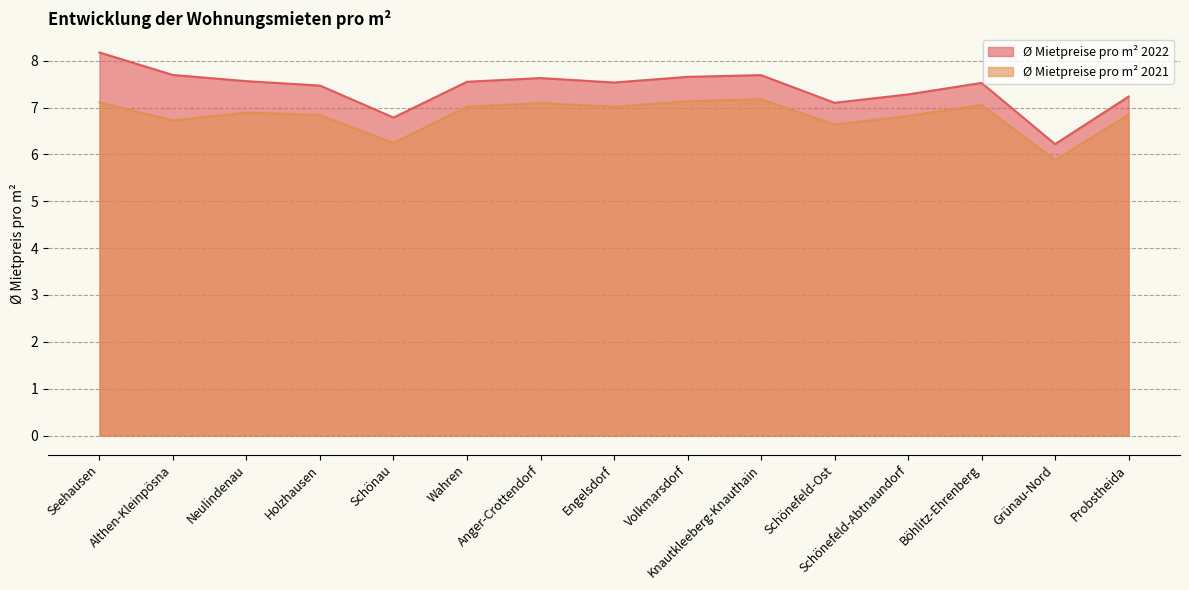

What is the value of the Ø Mietpreise pro m² 2022 point at the 15th from the left?

7.2